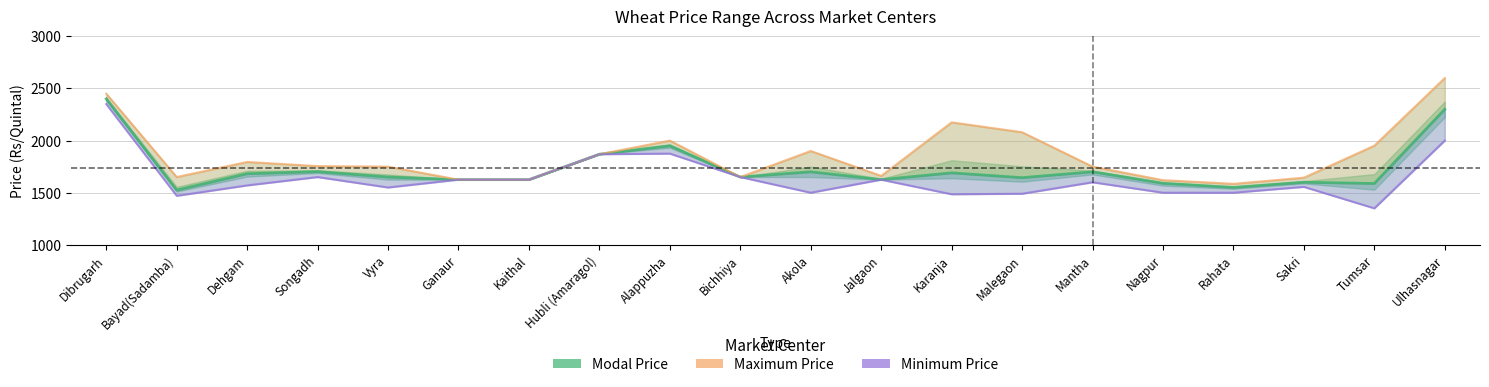

Reading right to left, extract all data points from this chart.

Modal Price: Ulhasnagar=2300	Tumsar=1588	Sakri=1600	Rahata=1550	Nagpur=1590	Mantha=1700	Malegaon=1644	Karanja=1690	Jalgaon=1625	Akola=1700	Bichhiya=1650	Alappuzha=1950	Hubli (Amaragol)=1869	Kaithal=1625	Ganaur=1625	Vyra=1650	Songadh=1702	Dehgam=1682	Bayad(Sadamba)=1525	Dibrugarh=2400
Maximum Price: Ulhasnagar=2600	Tumsar=1951	Sakri=1644	Rahata=1585	Nagpur=1620	Mantha=1750	Malegaon=2080	Karanja=2175	Jalgaon=1661	Akola=1900	Bichhiya=1650	Alappuzha=2000	Hubli (Amaragol)=1869	Kaithal=1625	Ganaur=1625	Vyra=1750	Songadh=1755	Dehgam=1795	Bayad(Sadamba)=1650	Dibrugarh=2450
Minimum Price: Ulhasnagar=2000	Tumsar=1350	Sakri=1556	Rahata=1500	Nagpur=1500	Mantha=1600	Malegaon=1490	Karanja=1485	Jalgaon=1625	Akola=1500	Bichhiya=1650	Alappuzha=1875	Hubli (Amaragol)=1869	Kaithal=1625	Ganaur=1625	Vyra=1550	Songadh=1650	Dehgam=1570	Bayad(Sadamba)=1470	Dibrugarh=2350